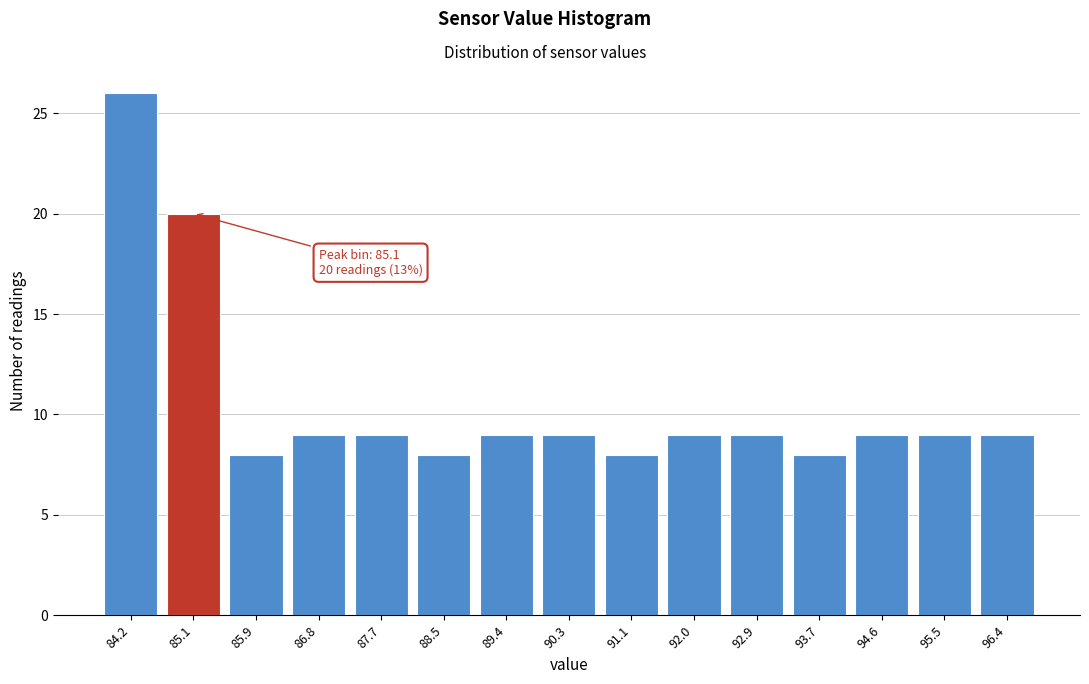

Reading left to right, list all the values displayed in this chart.

84.2=26	85.1=20	85.9=8	86.8=9	87.7=9	88.5=8	89.4=9	90.3=9	91.1=8	92.0=9	92.9=9	93.7=8	94.6=9	95.5=9	96.4=9